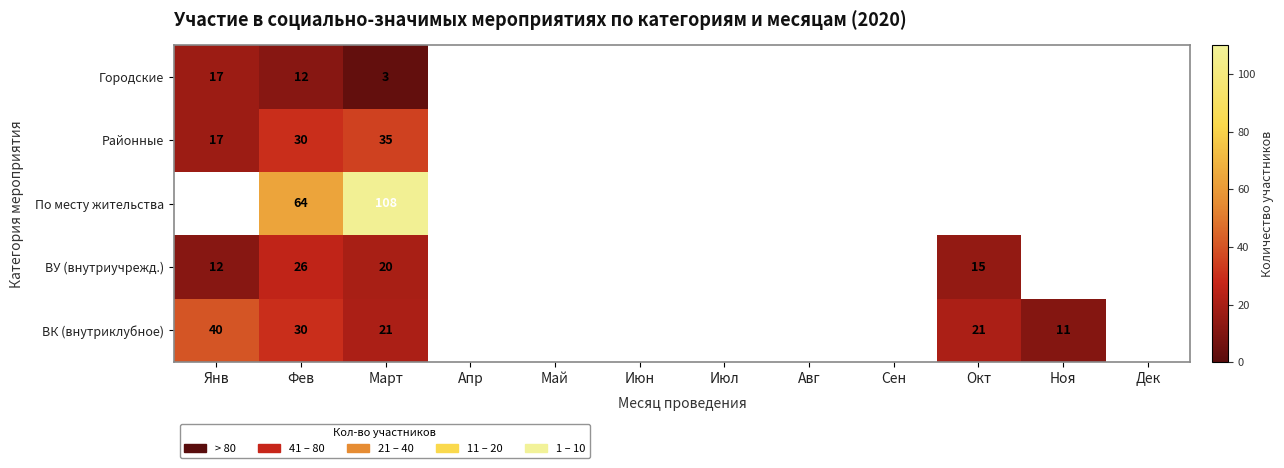

Which category has the lowest value across all series?

Март